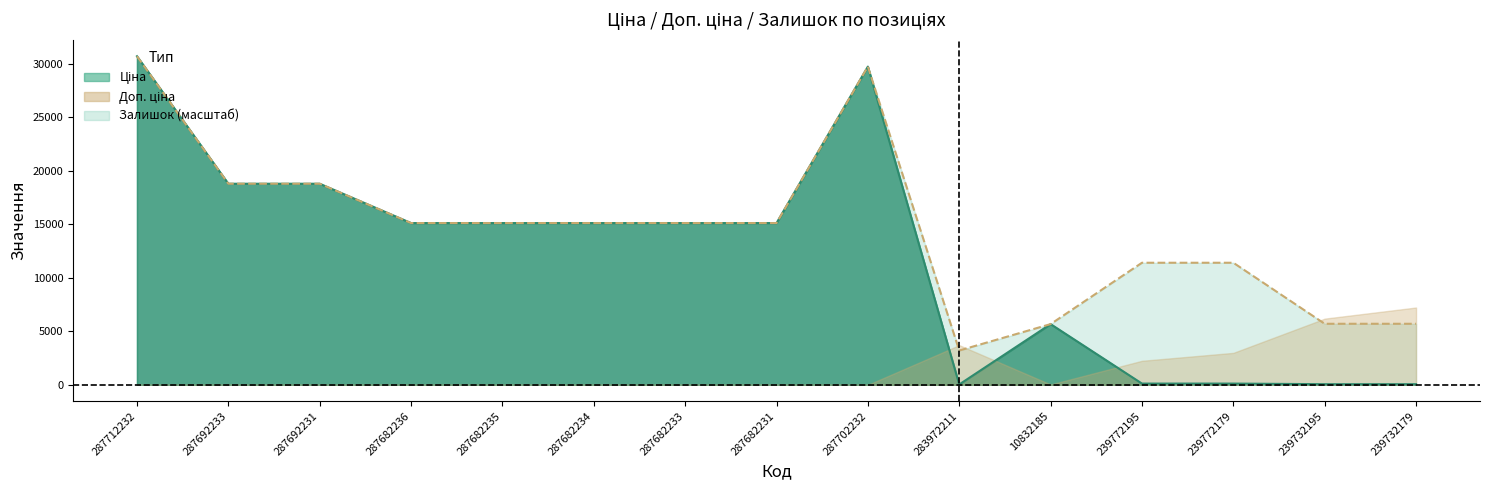

Where does the Доп. ціна series first go above 15120?

287712232